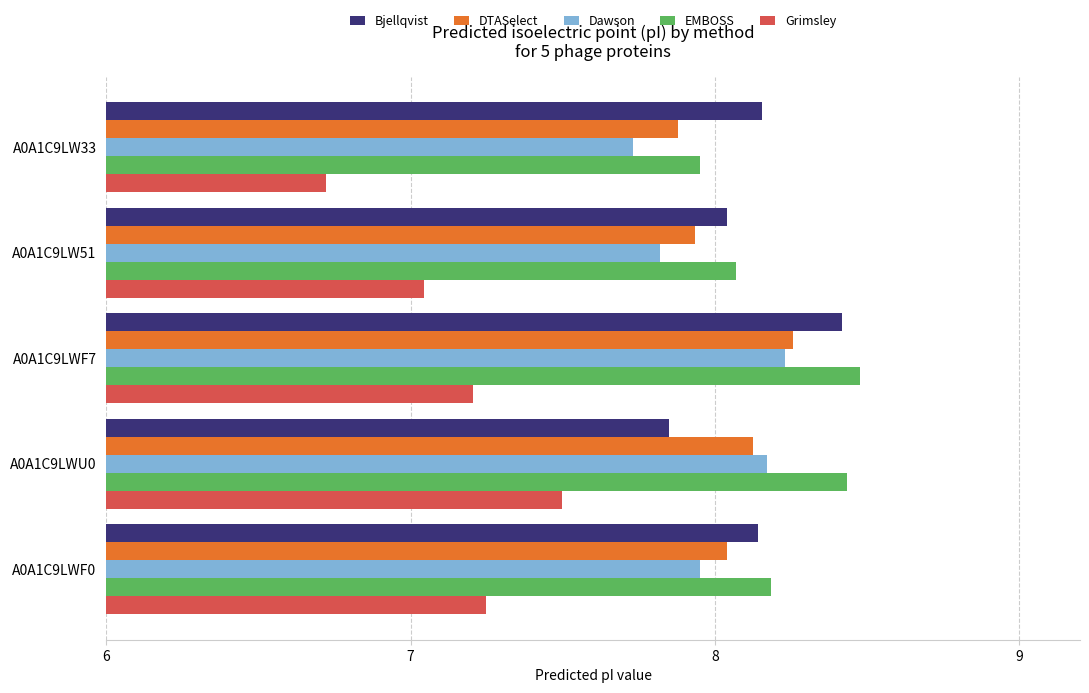

Where is Bjellqvist nearest to the value 8?

A0A1C9LW51